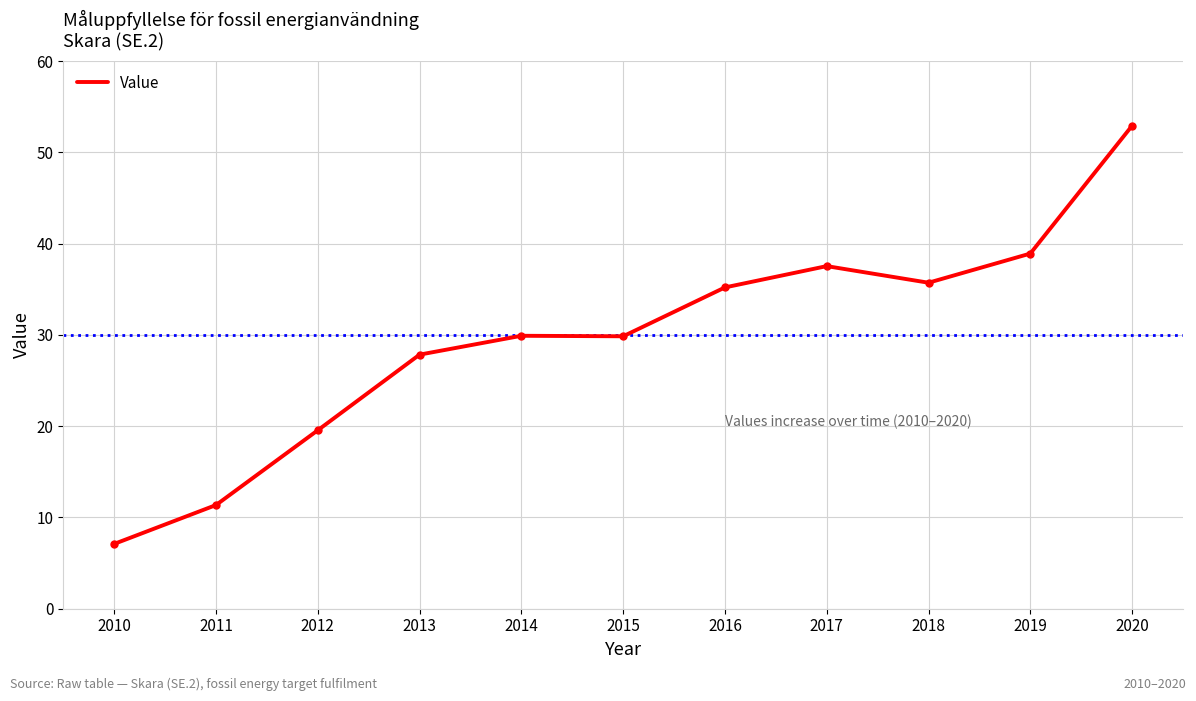

At which label does the data first exceed 29?

2014